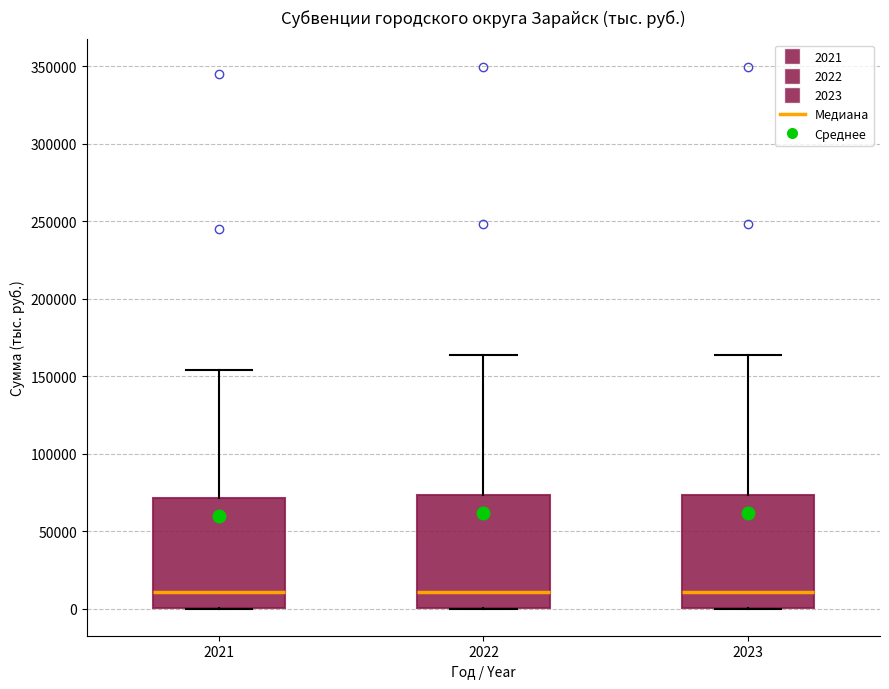

Reading left to right, transcribe this box plot: for each box, give where its median line is, the range the box spans, and where its two whiskers end, as read against the y-axis. The values are not printed on the chart, so give them approximately, as read against the axis.

2021: median 10000, box 0 to 70000, whiskers 0 to 155000
2022: median 10000, box 0 to 75000, whiskers 0 to 165000
2023: median 10000, box 0 to 75000, whiskers 0 to 165000